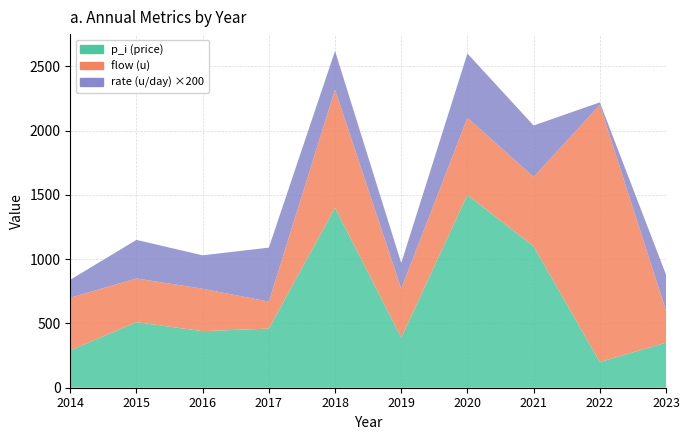

Reading right to left, transcribe all the data shown in this chart.

p_i (price): 2023=350.0	2022=200.0	2021=1100.0	2020=1500.0	2019=390.0	2018=1400.0	2017=460.0	2016=440.0	2015=510.0	2014=290.0
flow (u): 2023=250.0	2022=2000.0	2021=540.0	2020=600.0	2019=380.0	2018=920.0	2017=210.0	2016=330.0	2015=340.0	2014=410.0
rate (u/day): 2023=1.4	2022=0.1	2021=2.0	2020=2.5	2019=1.0	2018=1.5	2017=2.1	2016=1.3	2015=1.5	2014=0.7